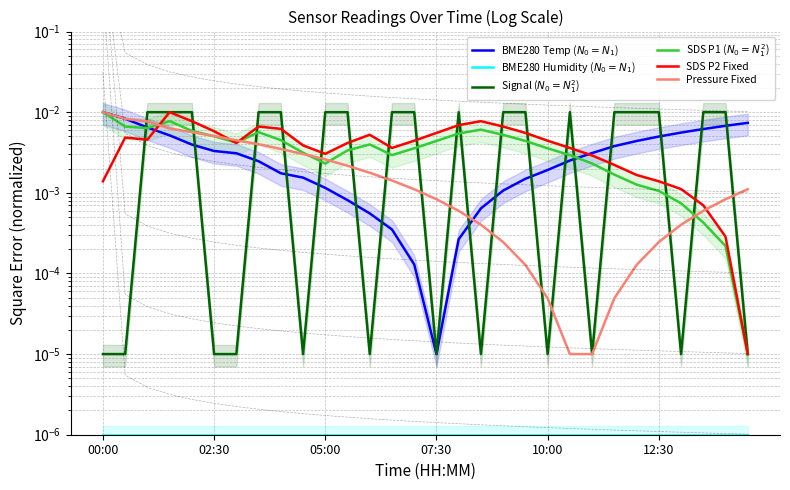

Which series has the largest range (max minus min)?

BME280 Temp ($N_0=N_1$)